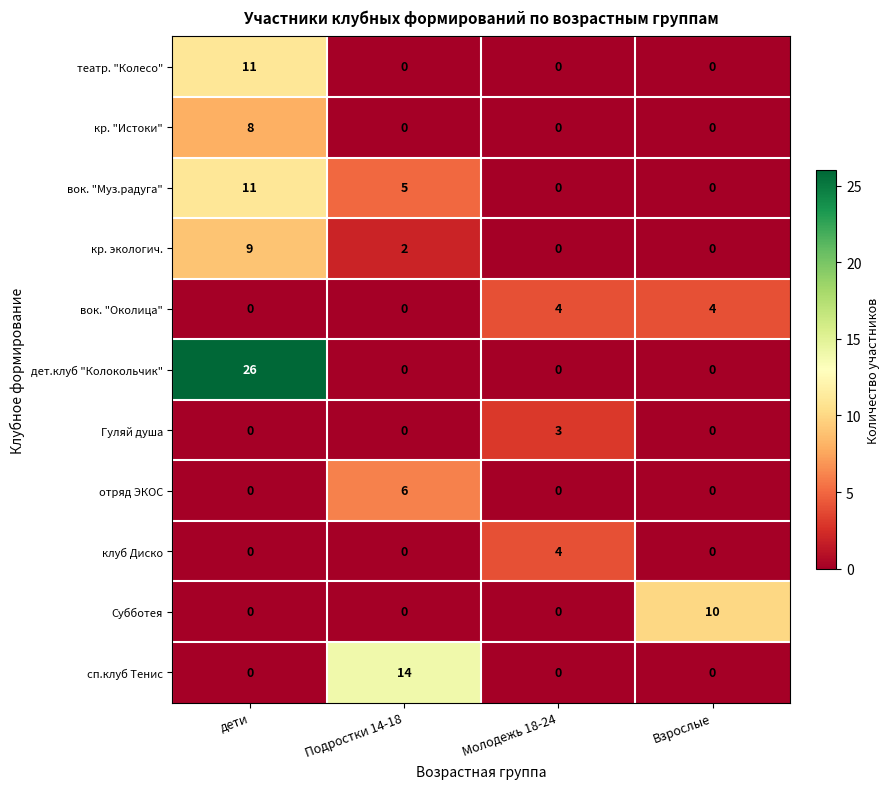

Which series has the largest range (max minus min)?

дет.клуб "Колокольчик"